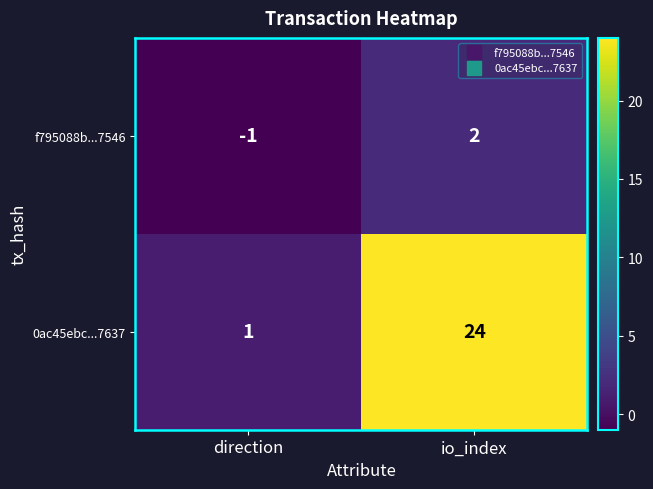

Is it true that f795088b...7546 equals -2 at direction?

False